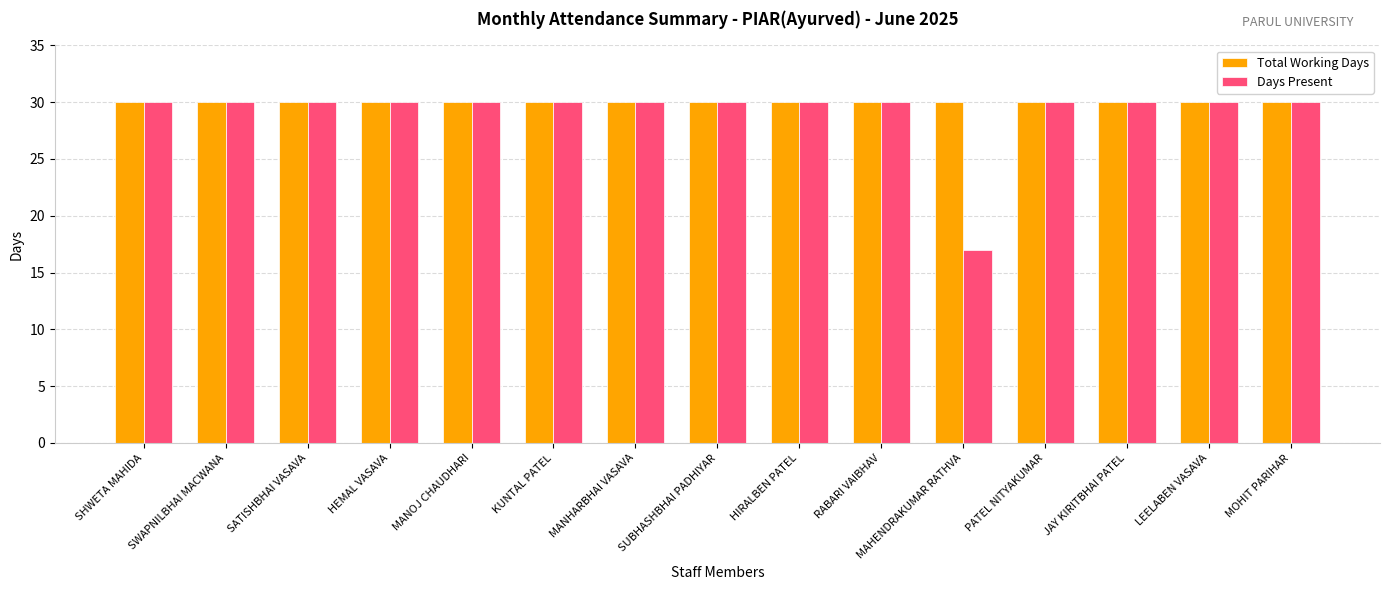

What is the label of the 11th bar from the right?

MANOJ CHAUDHARI